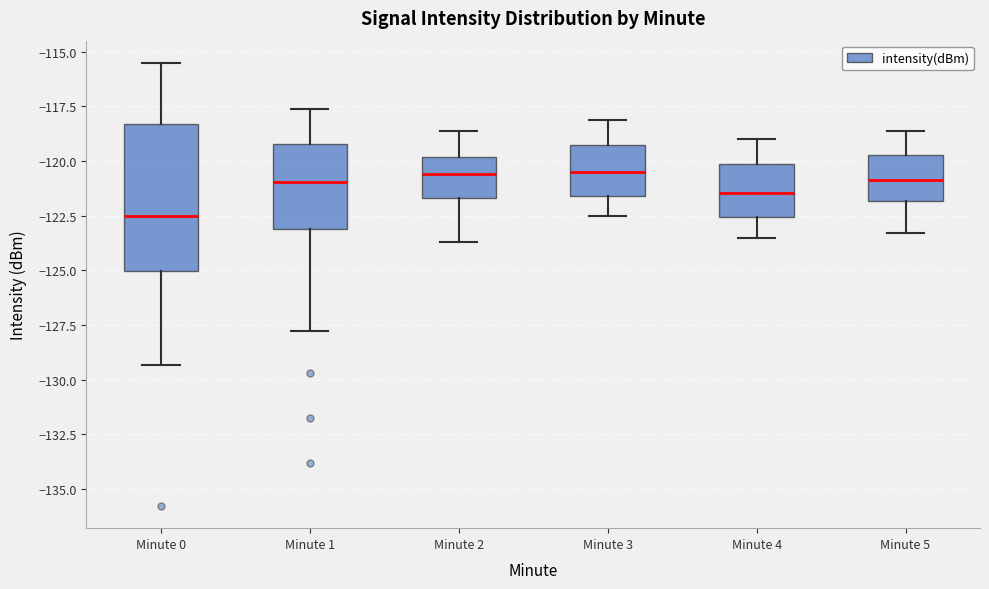

Where is the lower edge of the box for Minute 0 on the y-axis? The values are not printed on the chart, so give them approximately, as read against the axis.

-125.0